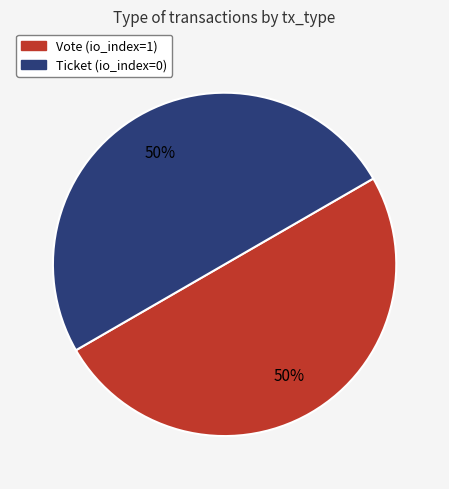

To the nearest percent, what is the difference between the largest and smallest slice percentages?

0%